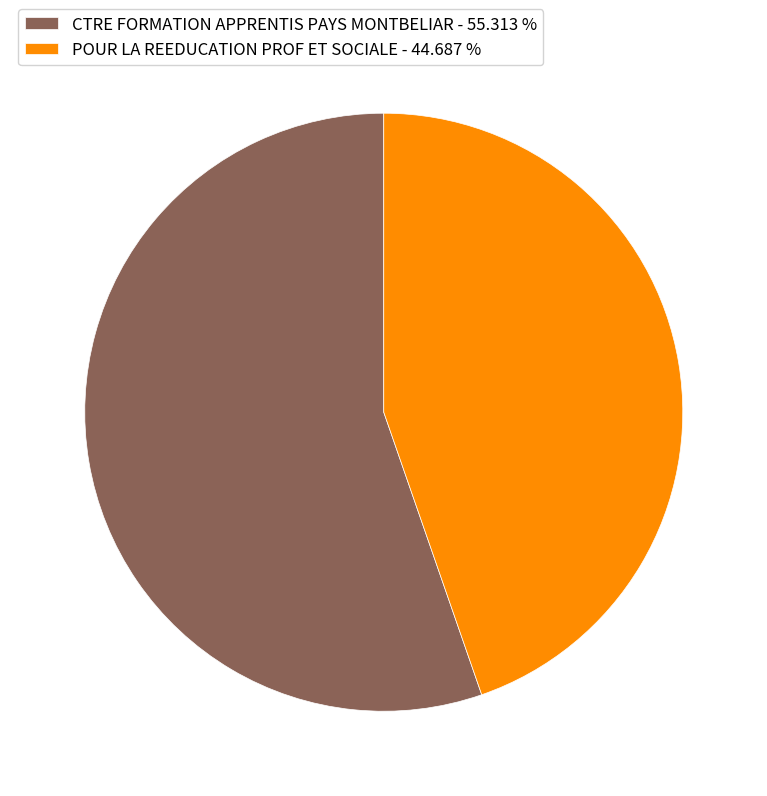

Approximately how many times larger is the value at POUR LA REEDUCATION PROF ET SOCIALE - 44.687 % compared to CTRE FORMATION APPRENTIS PAYS MONTBELIAR - 55.313 %?

0.8